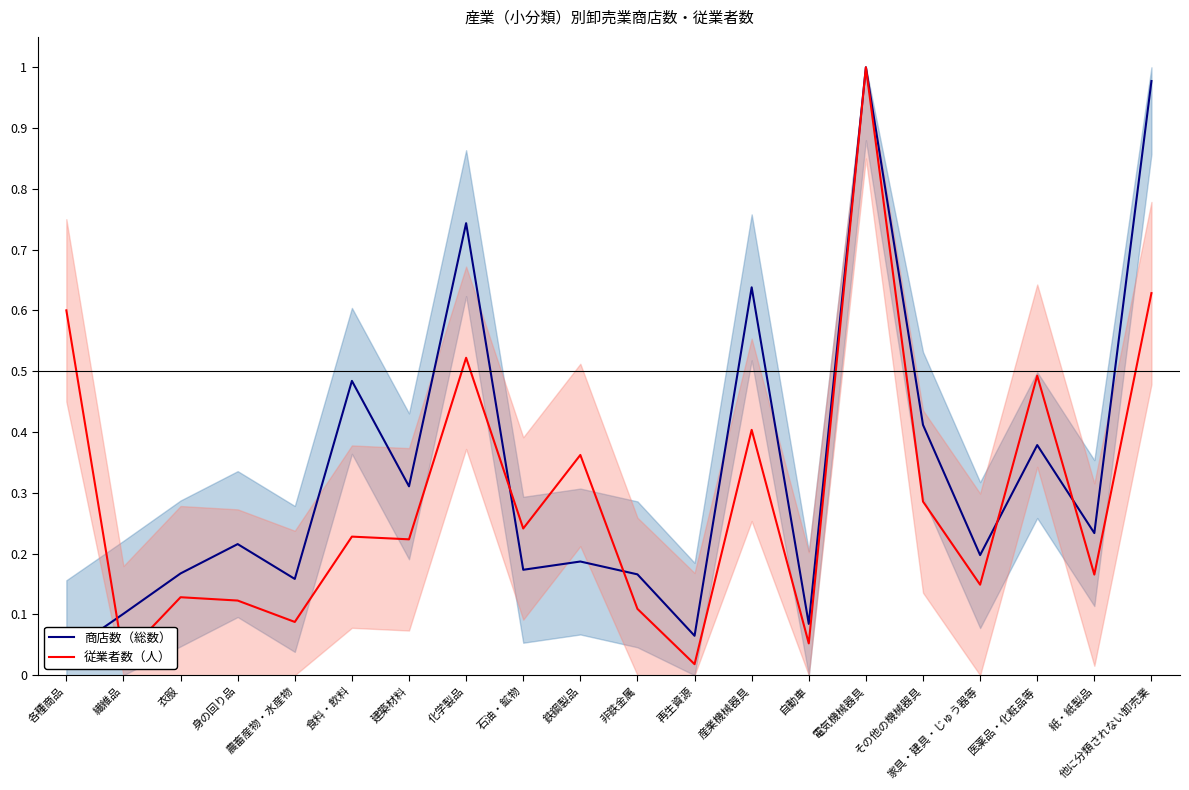

In 従業者数（人）, how many points are lower than both neighbors (excluding endpoints)?

8